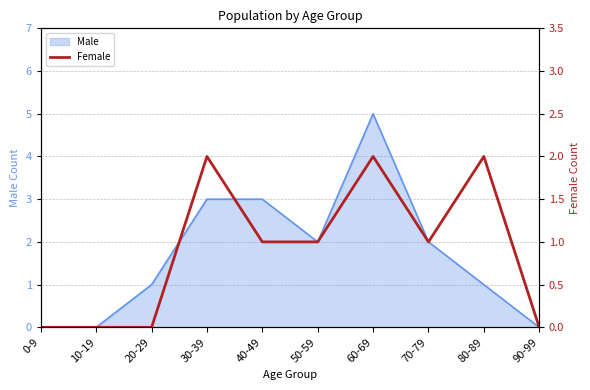

What is the label of the 6th point from the right?

40-49